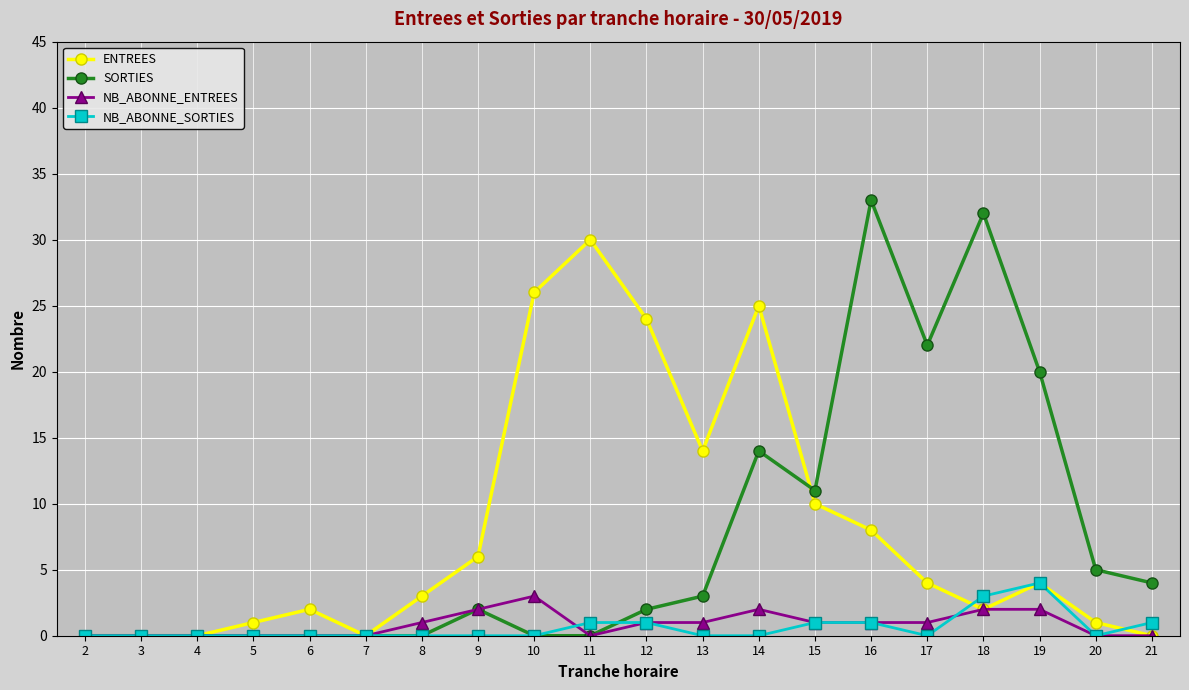

What is the maximum value for NB_ABONNE_SORTIES?

4